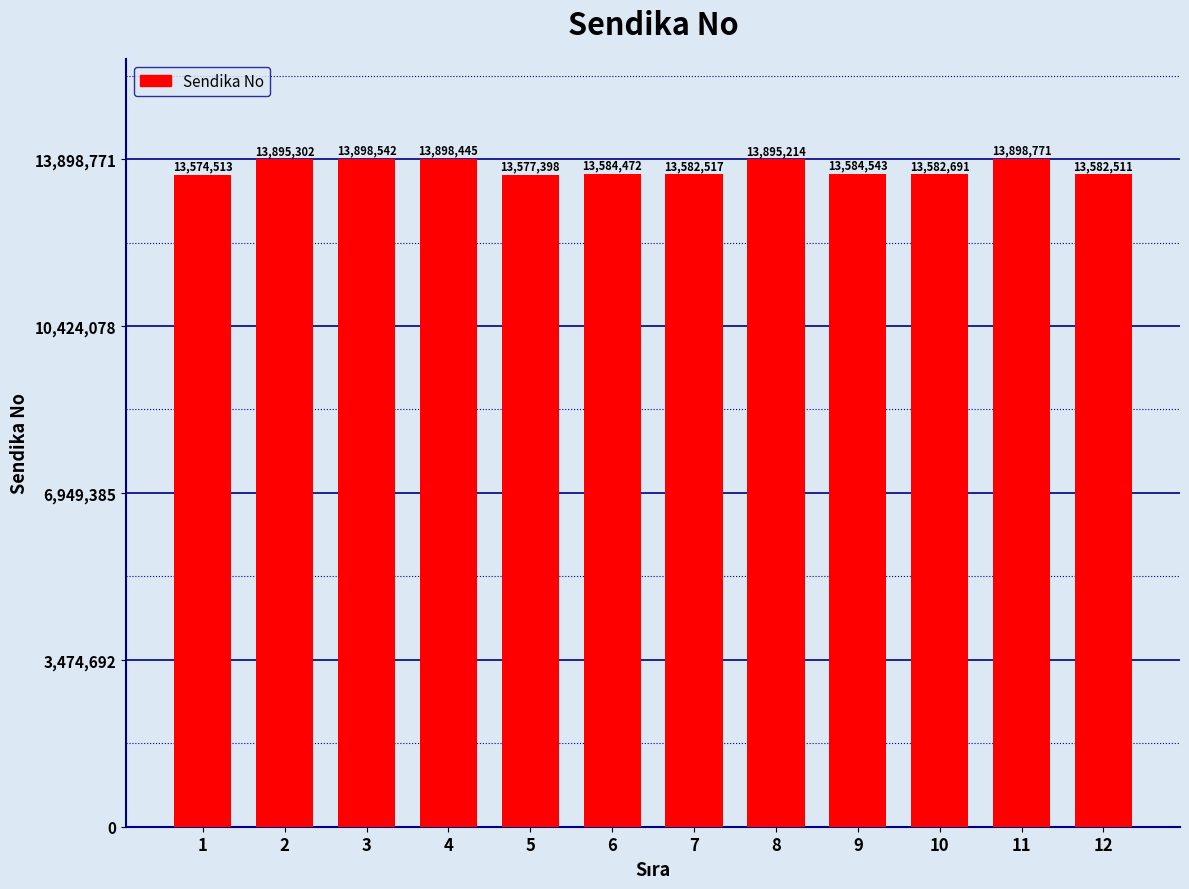

What is the value of the 4th bar from the left?

13898445